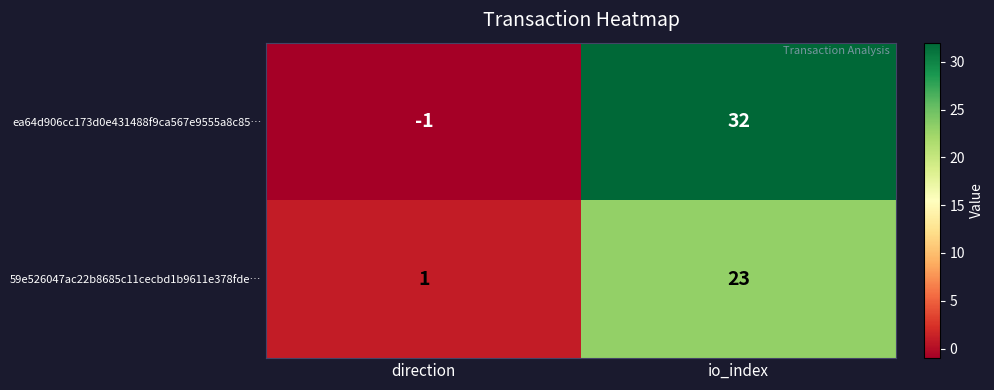

What is the sum of the 59e526047ac22b8685c11cecbd1b9611e378fde… values at direction and io_index?

24